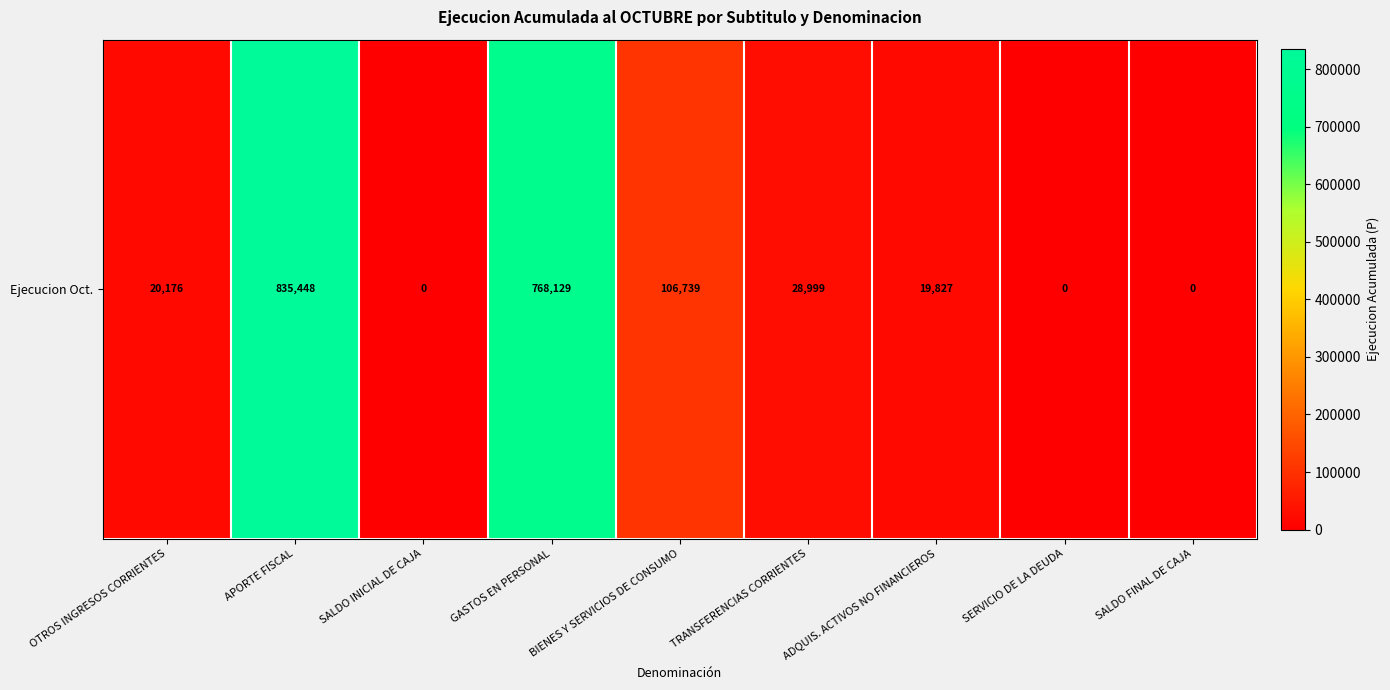

Rank the categories by value from lowest to highest.

SALDO INICIAL DE CAJA, SERVICIO DE LA DEUDA, SALDO FINAL DE CAJA, ADQUIS. ACTIVOS NO FINANCIEROS, OTROS INGRESOS CORRIENTES, TRANSFERENCIAS CORRIENTES, BIENES Y SERVICIOS DE CONSUMO, GASTOS EN PERSONAL, APORTE FISCAL